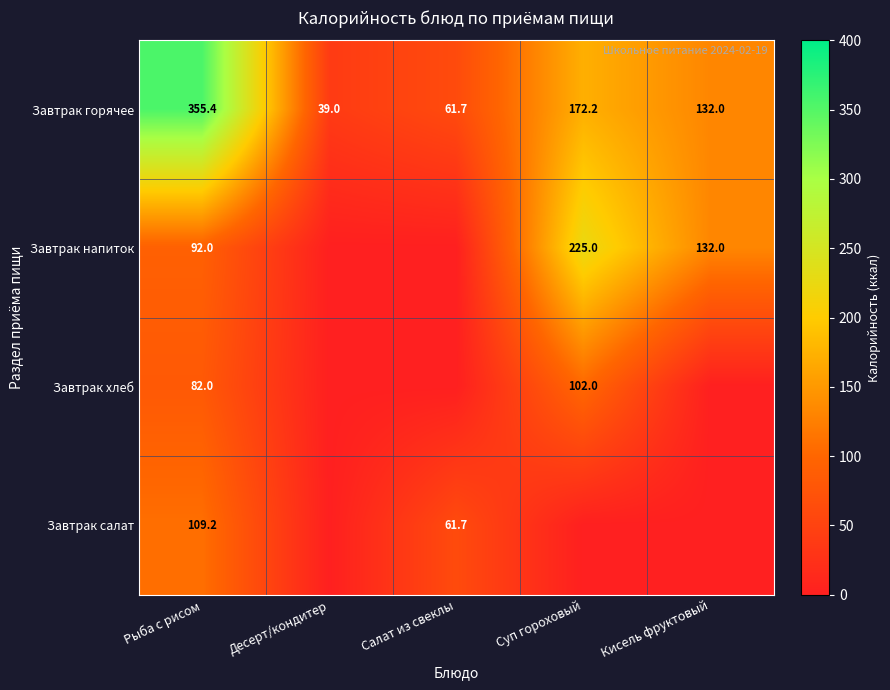

What is the difference between the second highest and minimum values in the Завтрак горячее series?

133.2